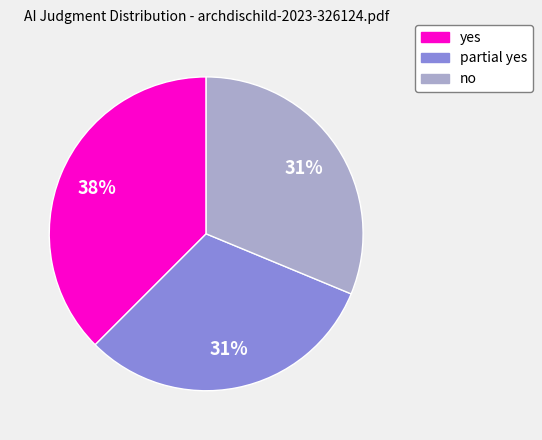

Count the number of slices in the pie.

3